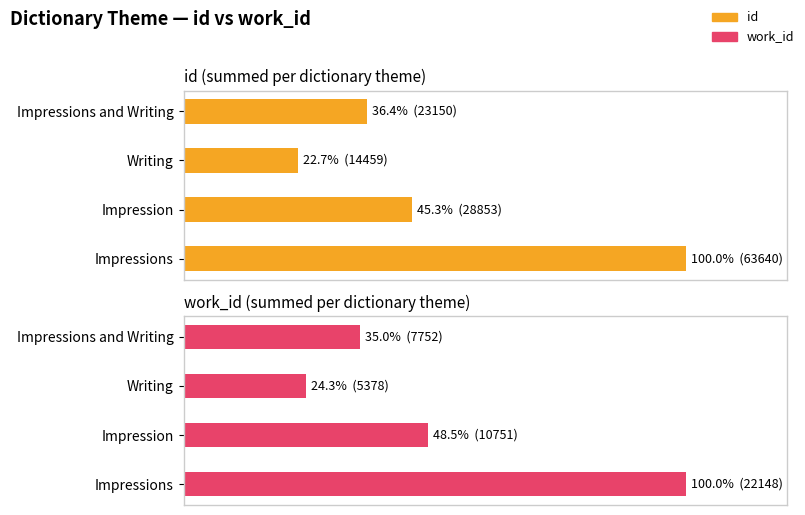

Rank the series at 40 from lowest to highest value.

id, work_id